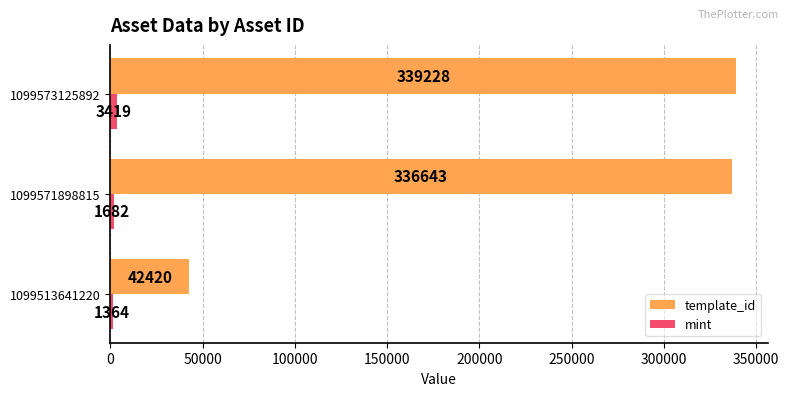

True or false: template_id has a value of 339228 at 1099573125892.

True